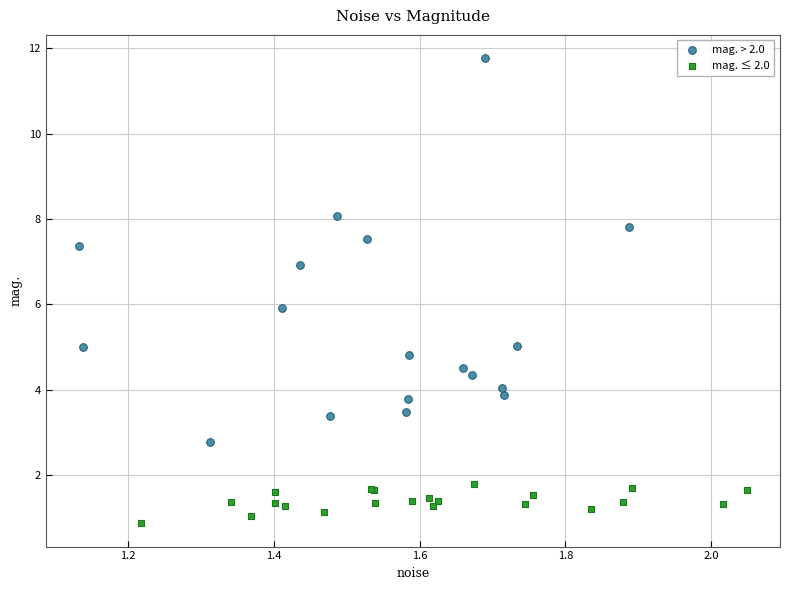

What are all the series names shown in the legend?

mag. > 2.0, mag. ≤ 2.0